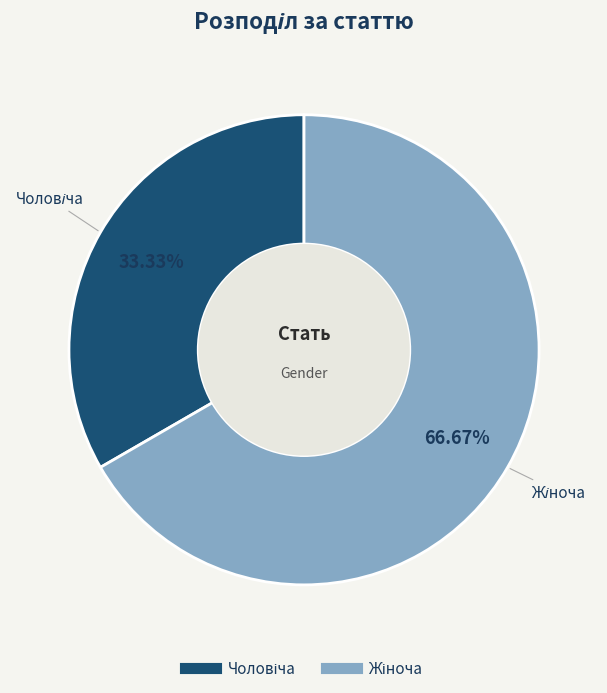

How many slices are in this pie chart?

2